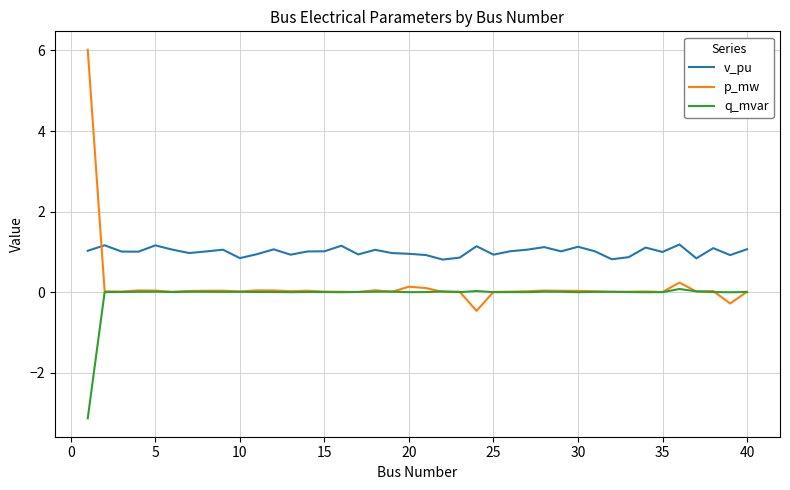

How many series are shown in this chart?

3